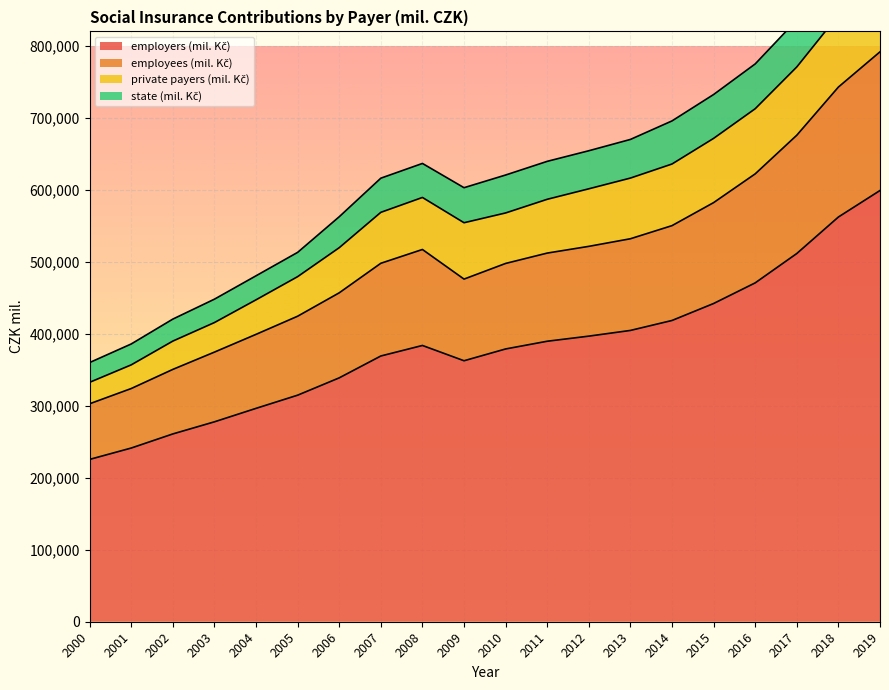

Which has a higher value, 2002 or 2019?

2019